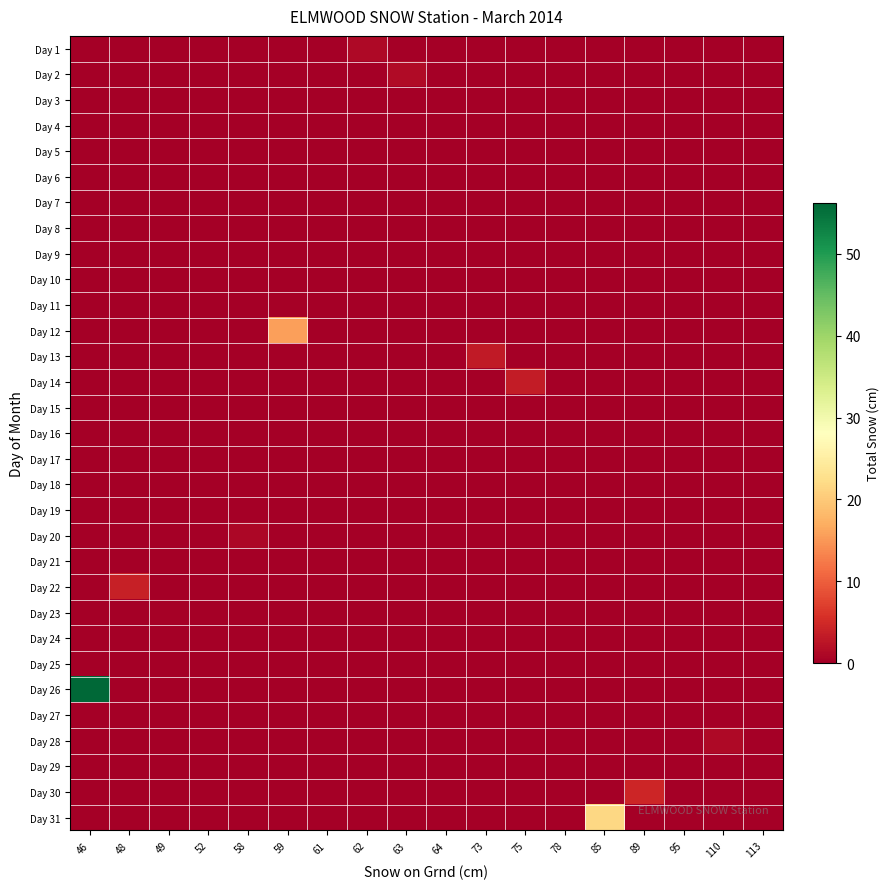

Reading right to left, extract all data points from this chart.

Day 1: 113=0.0	110=0.0	95=0.0	89=0.0	85=0.0	78=0.0	75=0.0	73=0.0	64=0.0	63=0.0	62=1.2	61=0.0	59=0.0	58=0.0	52=0.0	49=0.0	48=0.0	46=0.0
Day 2: 113=0.0	110=0.0	95=0.0	89=0.0	85=0.0	78=0.0	75=0.0	73=0.0	64=0.0	63=1.4	62=0.0	61=0.0	59=0.0	58=0.0	52=0.0	49=0.0	48=0.0	46=0.0
Day 3: 113=0.0	110=0.0	95=0.0	89=0.0	85=0.0	78=0.0	75=0.0	73=0.0	64=0.0	63=0.0	62=0.0	61=0.0	59=0.0	58=0.0	52=0.0	49=0.0	48=0.0	46=0.0
Day 4: 113=0.0	110=0.0	95=0.0	89=0.0	85=0.0	78=0.0	75=0.0	73=0.0	64=0.0	63=0.0	62=0.0	61=0.0	59=0.0	58=0.0	52=0.0	49=0.0	48=0.0	46=0.0
Day 5: 113=0.0	110=0.0	95=0.0	89=0.0	85=0.0	78=0.0	75=0.0	73=0.0	64=0.0	63=0.0	62=0.0	61=0.0	59=0.0	58=0.0	52=0.0	49=0.0	48=0.0	46=0.0
Day 6: 113=0.0	110=0.0	95=0.0	89=0.0	85=0.0	78=0.0	75=0.0	73=0.0	64=0.0	63=0.0	62=0.0	61=0.0	59=0.0	58=0.0	52=0.0	49=0.0	48=0.0	46=0.0
Day 7: 113=0.0	110=0.0	95=0.0	89=0.0	85=0.0	78=0.0	75=0.0	73=0.0	64=0.0	63=0.0	62=0.0	61=0.0	59=0.0	58=0.0	52=0.0	49=0.0	48=0.0	46=0.0
Day 8: 113=0.0	110=0.0	95=0.0	89=0.0	85=0.0	78=0.0	75=0.0	73=0.0	64=0.0	63=0.0	62=0.0	61=0.2	59=0.0	58=0.0	52=0.0	49=0.0	48=0.0	46=0.0
Day 9: 113=0.0	110=0.0	95=0.0	89=0.0	85=0.0	78=0.0	75=0.0	73=0.0	64=0.0	63=0.0	62=0.0	61=0.0	59=0.0	58=0.0	52=0.0	49=0.0	48=0.0	46=0.0
Day 10: 113=0.0	110=0.0	95=0.0	89=0.0	85=0.0	78=0.0	75=0.0	73=0.0	64=0.0	63=0.0	62=0.0	61=0.0	59=0.0	58=0.0	52=0.0	49=0.0	48=0.0	46=0.0
Day 11: 113=0.0	110=0.0	95=0.0	89=0.0	85=0.0	78=0.0	75=0.0	73=0.0	64=0.0	63=0.0	62=0.0	61=0.0	59=0.4	58=0.0	52=0.0	49=0.0	48=0.0	46=0.0
Day 12: 113=0.0	110=0.0	95=0.0	89=0.0	85=0.0	78=0.0	75=0.0	73=0.0	64=0.0	63=0.0	62=0.0	61=0.0	59=15.6	58=0.0	52=0.0	49=0.0	48=0.0	46=0.0
Day 13: 113=0.0	110=0.0	95=0.0	89=0.0	85=0.0	78=0.0	75=0.0	73=3.2	64=0.0	63=0.0	62=0.0	61=0.0	59=0.0	58=0.0	52=0.0	49=0.0	48=0.0	46=0.0
Day 14: 113=0.0	110=0.0	95=0.0	89=0.0	85=0.0	78=0.0	75=3.4	73=0.0	64=0.0	63=0.0	62=0.0	61=0.0	59=0.0	58=0.0	52=0.0	49=0.0	48=0.0	46=0.0
Day 15: 113=0.0	110=0.0	95=0.0	89=0.0	85=0.0	78=0.0	75=0.0	73=0.0	64=0.0	63=0.0	62=0.0	61=0.0	59=0.0	58=0.0	52=0.0	49=0.0	48=0.0	46=0.0
Day 16: 113=0.0	110=0.0	95=0.0	89=0.0	85=0.0	78=0.0	75=0.0	73=0.0	64=0.0	63=0.0	62=0.0	61=0.0	59=0.0	58=0.0	52=0.0	49=0.0	48=0.0	46=0.0
Day 17: 113=0.0	110=0.0	95=0.0	89=0.0	85=0.0	78=0.0	75=0.0	73=0.0	64=0.0	63=0.0	62=0.0	61=0.0	59=0.0	58=0.0	52=0.0	49=0.0	48=0.0	46=0.0
Day 18: 113=0.0	110=0.0	95=0.0	89=0.0	85=0.0	78=0.0	75=0.0	73=0.0	64=0.0	63=0.0	62=0.0	61=0.0	59=0.0	58=0.0	52=0.0	49=0.0	48=0.0	46=0.0
Day 19: 113=0.0	110=0.0	95=0.0	89=0.0	85=0.0	78=0.0	75=0.0	73=0.0	64=0.0	63=0.0	62=0.0	61=0.0	59=0.0	58=0.0	52=0.0	49=0.0	48=0.0	46=0.0
Day 20: 113=0.0	110=0.0	95=0.0	89=0.0	85=0.0	78=0.0	75=0.0	73=0.0	64=0.0	63=0.0	62=0.0	61=0.0	59=0.0	58=1.0	52=0.0	49=0.0	48=0.0	46=0.0
Day 21: 113=0.0	110=0.0	95=0.0	89=0.0	85=0.0	78=0.0	75=0.0	73=0.0	64=0.0	63=0.0	62=0.0	61=0.0	59=0.0	58=0.0	52=0.0	49=0.0	48=0.0	46=0.0
Day 22: 113=0.0	110=0.0	95=0.0	89=0.0	85=0.0	78=0.0	75=0.0	73=0.0	64=0.0	63=0.0	62=0.0	61=0.0	59=0.0	58=0.0	52=0.0	49=0.0	48=3.8	46=0.0
Day 23: 113=0.0	110=0.0	95=0.0	89=0.0	85=0.0	78=0.0	75=0.0	73=0.0	64=0.0	63=0.0	62=0.0	61=0.0	59=0.0	58=0.0	52=0.0	49=0.4	48=0.0	46=0.0
Day 24: 113=0.0	110=0.0	95=0.0	89=0.0	85=0.0	78=0.0	75=0.0	73=0.0	64=0.0	63=0.0	62=0.0	61=0.0	59=0.0	58=0.0	52=0.0	49=0.0	48=0.0	46=0.0
Day 25: 113=0.0	110=0.0	95=0.0	89=0.0	85=0.0	78=0.0	75=0.0	73=0.0	64=0.0	63=0.0	62=0.0	61=0.0	59=0.0	58=0.0	52=0.0	49=0.0	48=0.0	46=0.0
Day 26: 113=0.0	110=0.0	95=0.0	89=0.0	85=0.0	78=0.0	75=0.0	73=0.0	64=0.0	63=0.0	62=0.0	61=0.0	59=0.0	58=0.0	52=0.0	49=0.0	48=0.0	46=56.2
Day 27: 113=0.0	110=0.0	95=0.0	89=0.0	85=0.0	78=0.0	75=0.0	73=0.0	64=0.0	63=0.0	62=0.0	61=0.0	59=0.0	58=0.0	52=0.0	49=0.0	48=0.0	46=0.0
Day 28: 113=0.0	110=1.2	95=0.0	89=0.0	85=0.0	78=0.0	75=0.0	73=0.0	64=0.0	63=0.0	62=0.0	61=0.0	59=0.0	58=0.0	52=0.0	49=0.0	48=0.0	46=0.0
Day 29: 113=0.0	110=0.0	95=0.0	89=0.0	85=0.0	78=0.0	75=0.0	73=0.0	64=0.0	63=0.0	62=0.0	61=0.0	59=0.0	58=0.0	52=0.0	49=0.0	48=0.0	46=0.0
Day 30: 113=0.0	110=0.0	95=0.0	89=4.4	85=0.0	78=0.0	75=0.0	73=0.0	64=0.0	63=0.0	62=0.0	61=0.0	59=0.0	58=0.0	52=0.0	49=0.0	48=0.0	46=0.0
Day 31: 113=0.0	110=0.0	95=0.0	89=0.0	85=21.6	78=0.0	75=0.0	73=0.0	64=0.0	63=0.0	62=0.0	61=0.0	59=0.0	58=0.0	52=0.0	49=0.0	48=0.0	46=0.0